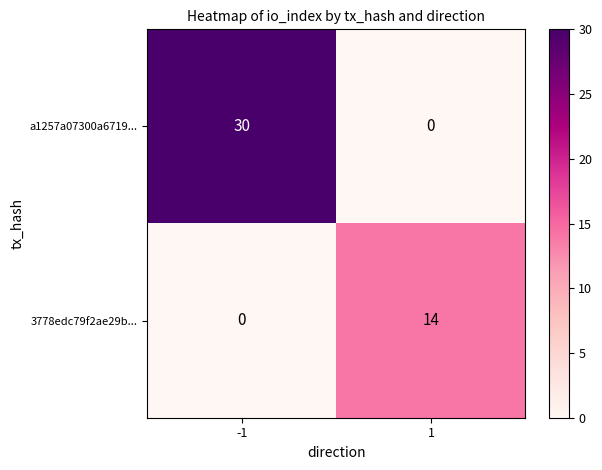

At how many categories does at least one series exceed 19?

1